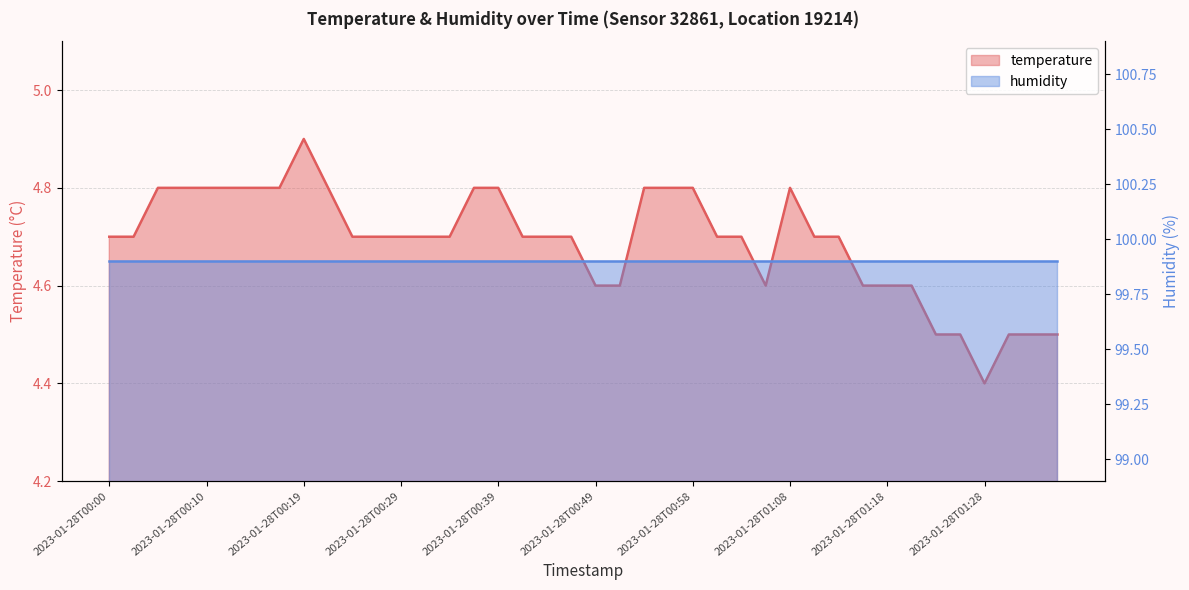

What is the minimum value shown in the chart?

4.4